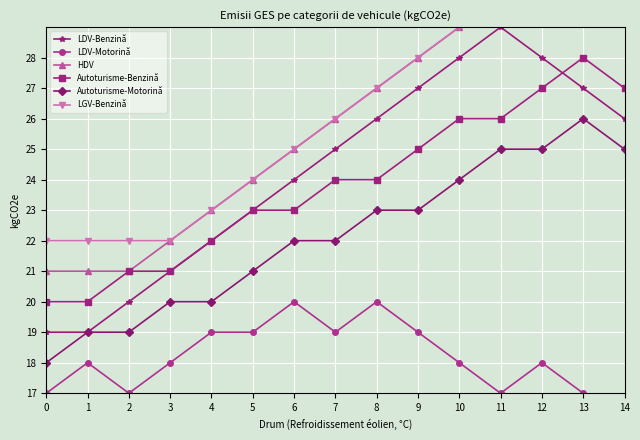

What is the value of the LDV-Benzină point at the 8th from the left?

25